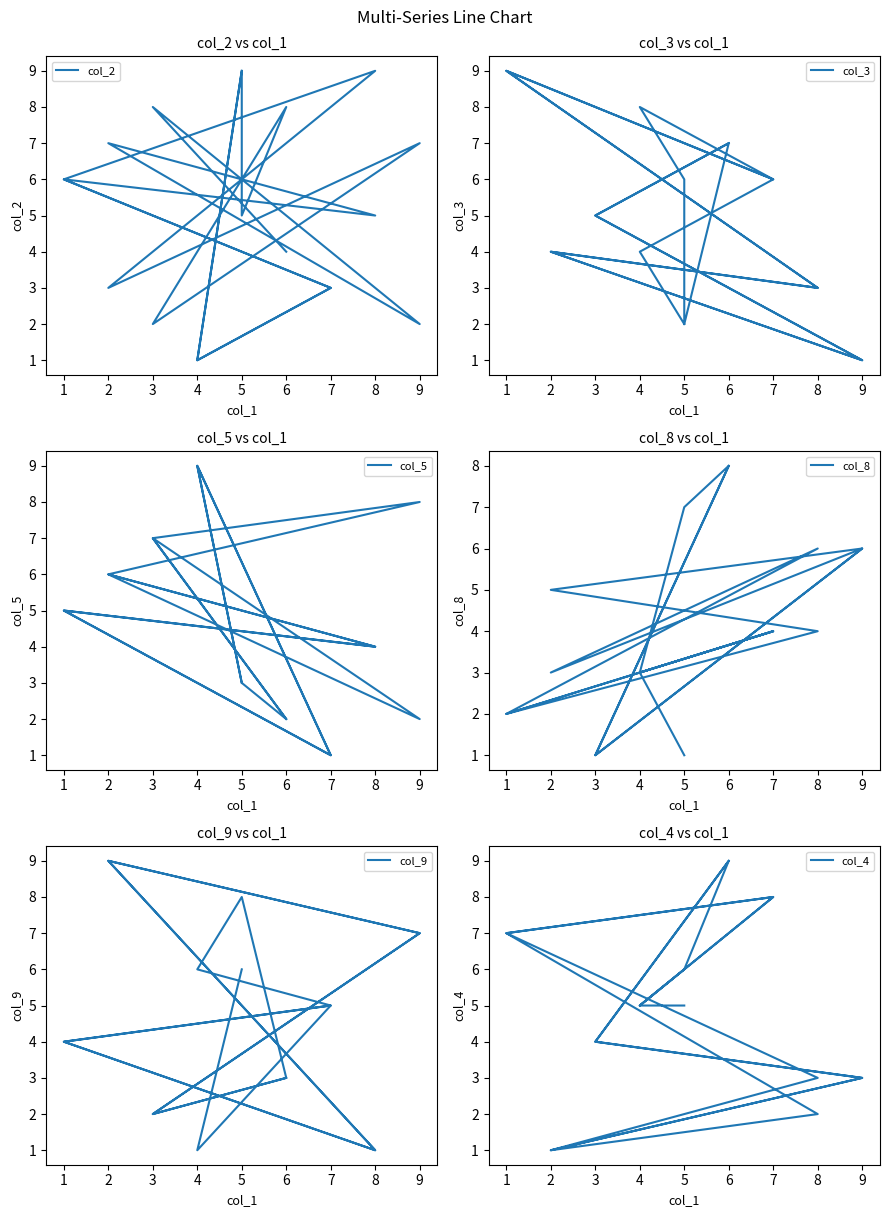

How many intersections are there between col_2 and col_4?

9